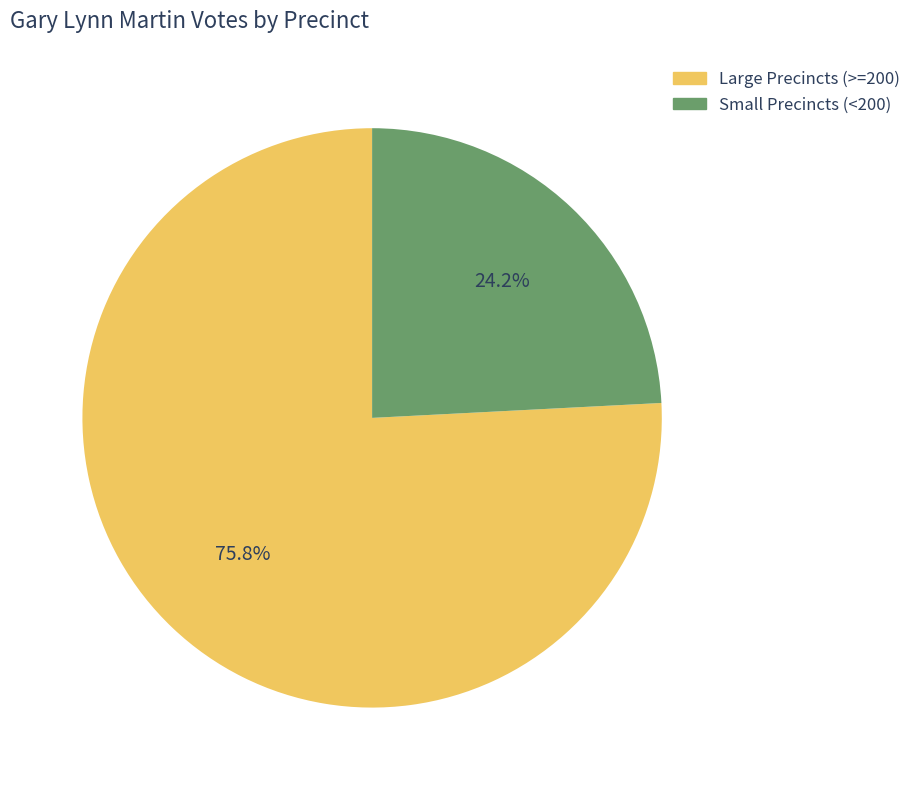

To the nearest percent, what is the difference between the largest and smallest slice percentages?

52%